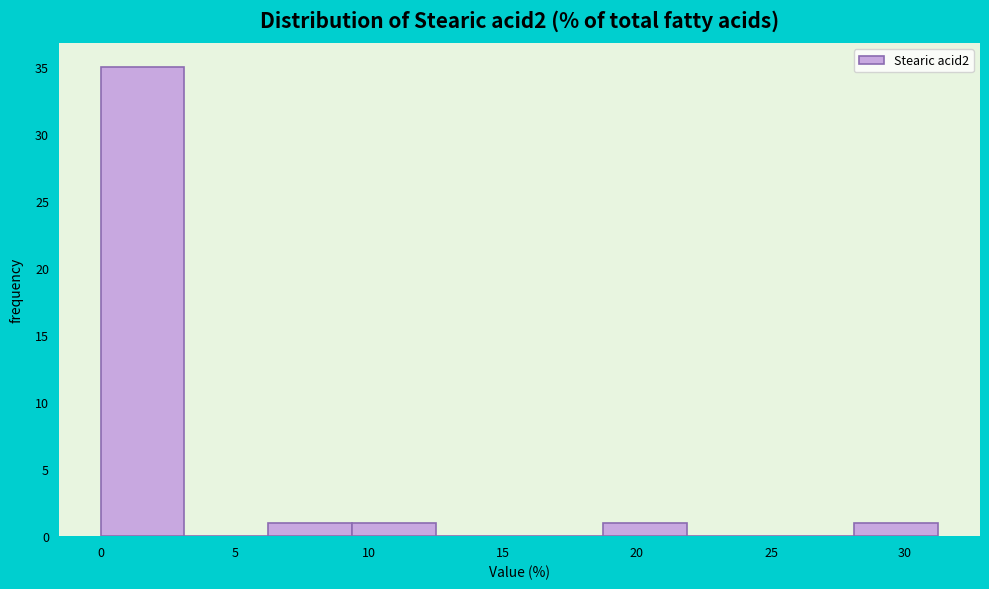

What is the height of the bar covering 28.0 to 31.0 on the x-axis? Neither the bar edges nor the heights are printed on the chart, so give them approximately, as read against the axes.

1